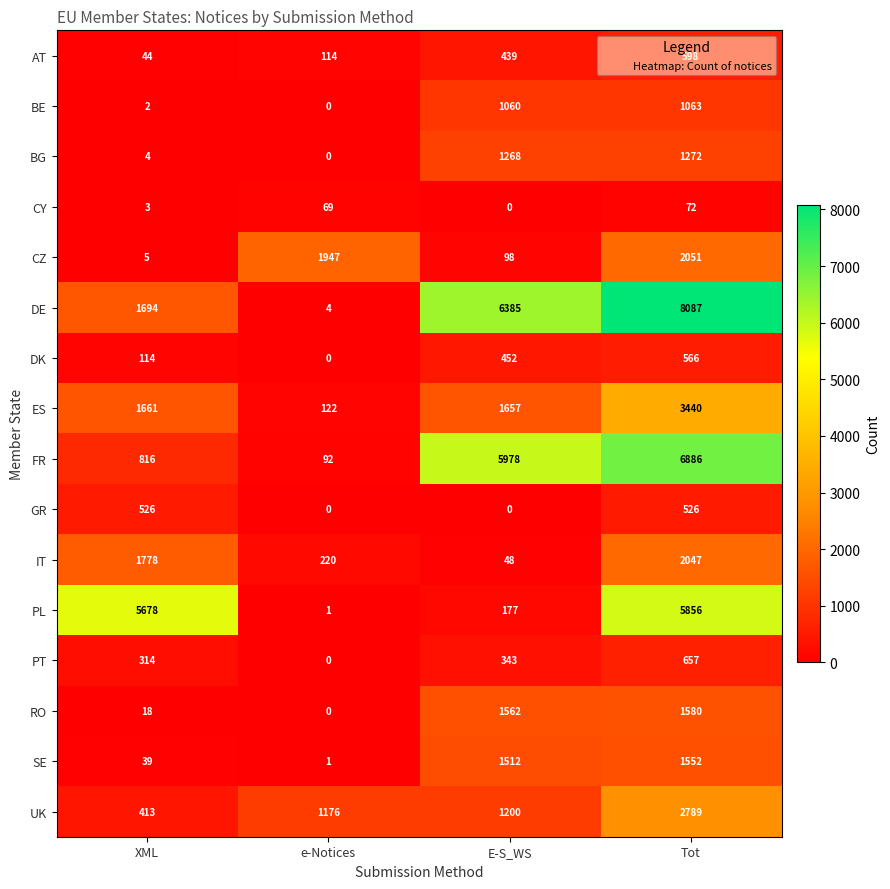

What is the spread (max minus min) of values at XML?

5676